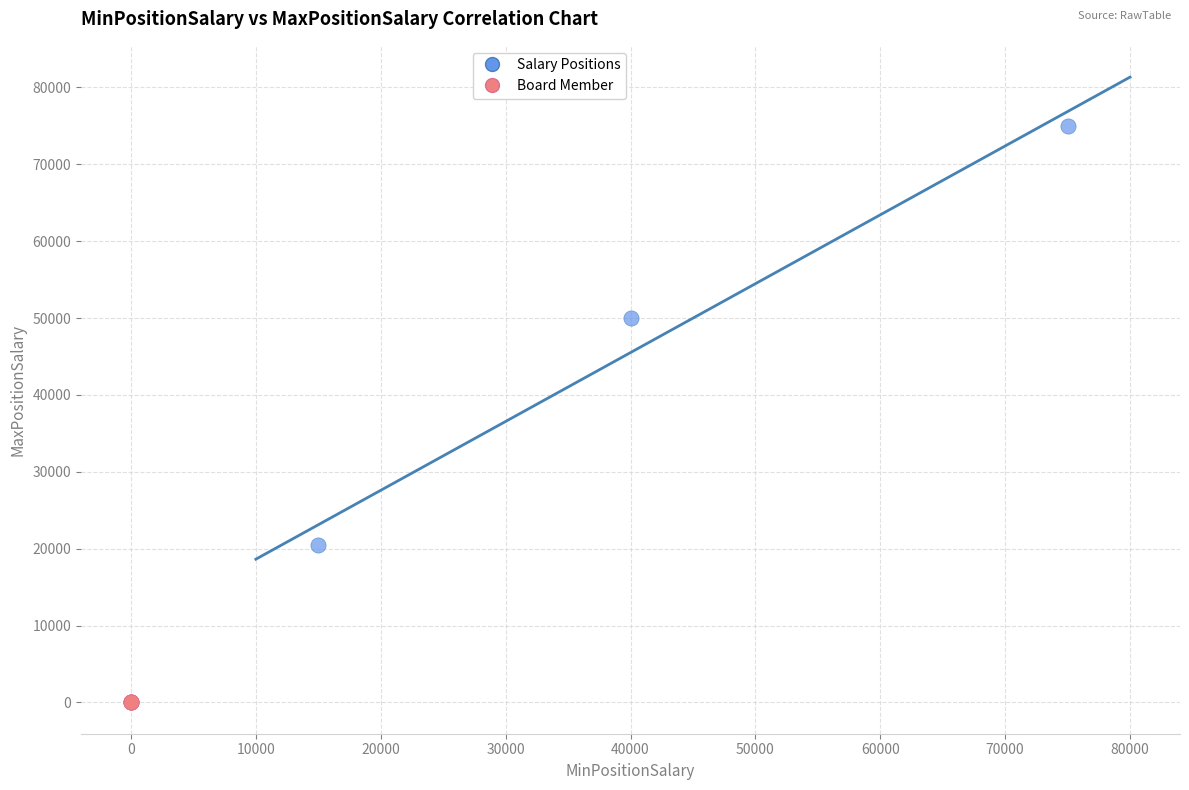

Which series contains the highest Y value?

Salary Positions